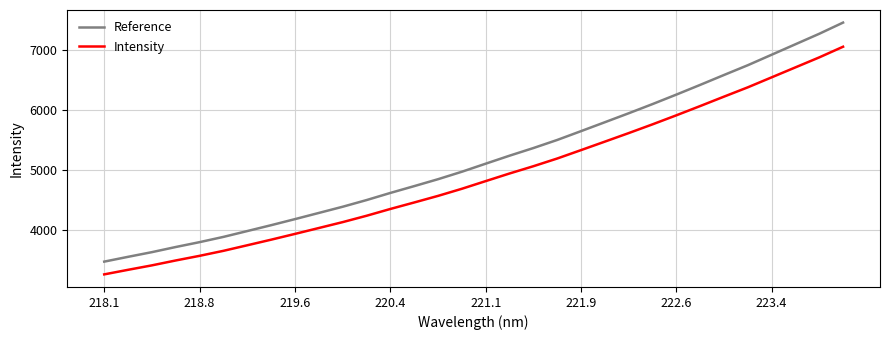

True or false: Reference and Intensity cross at least once.

False